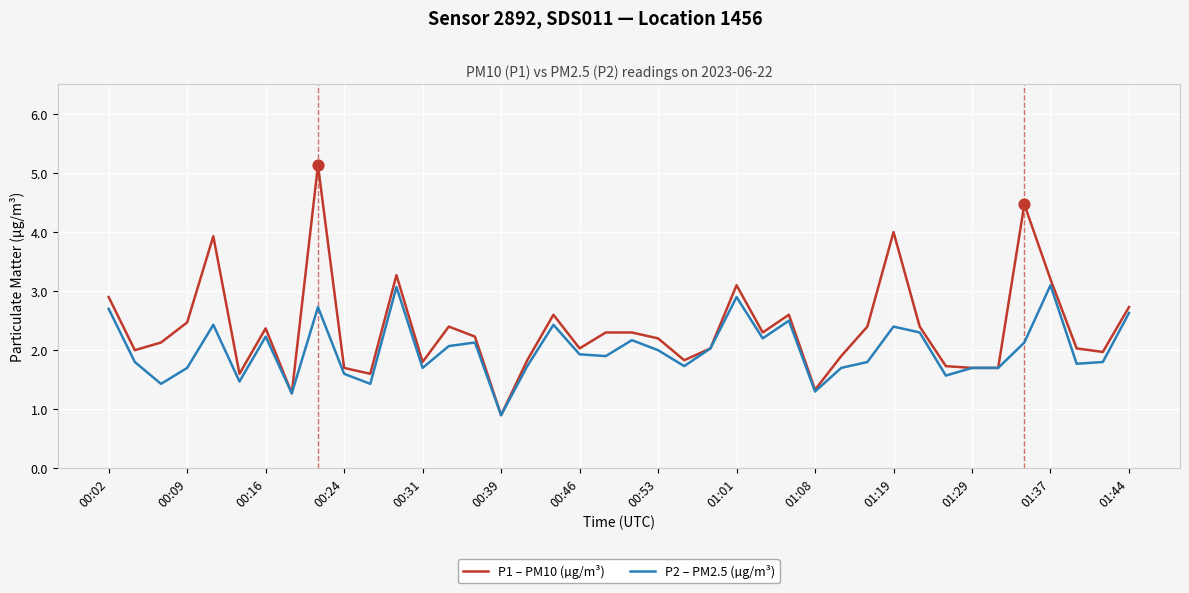

Which series has the largest total across all categories?

P1 – PM10 (µg/m³)